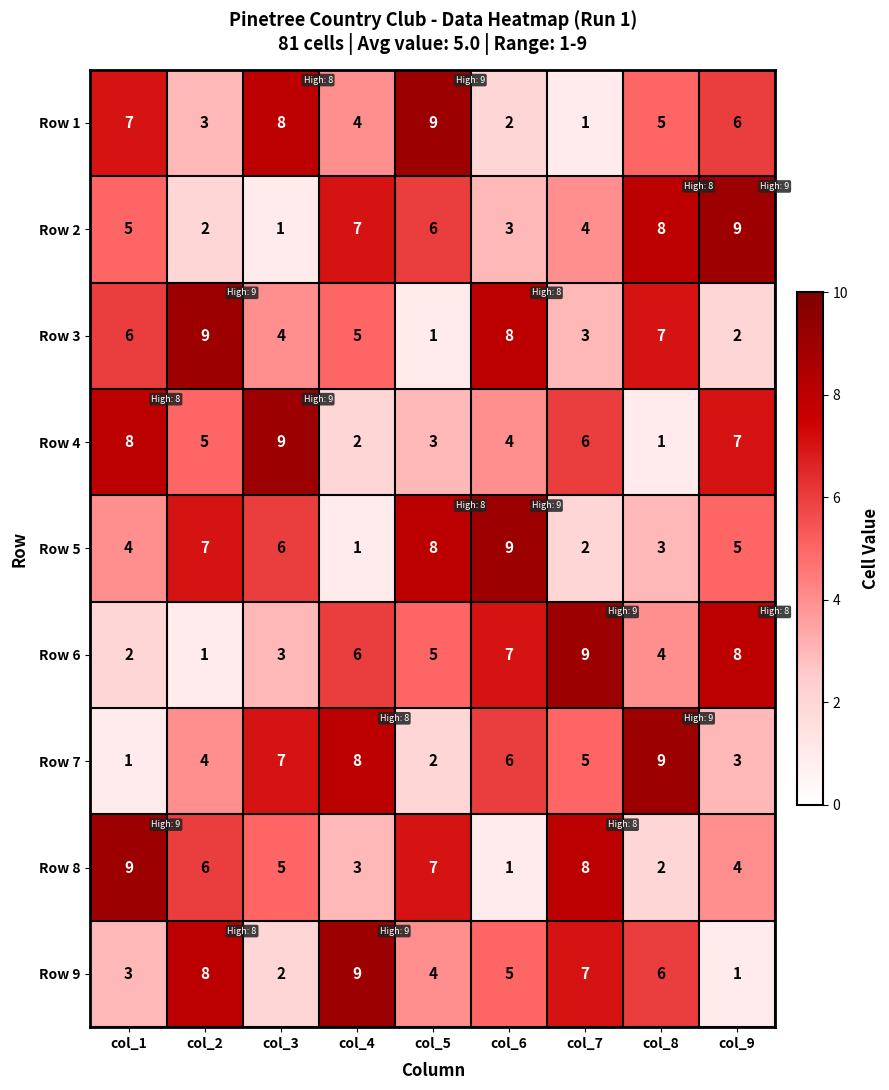

At which label is Row 6 closest to 5?

col_5